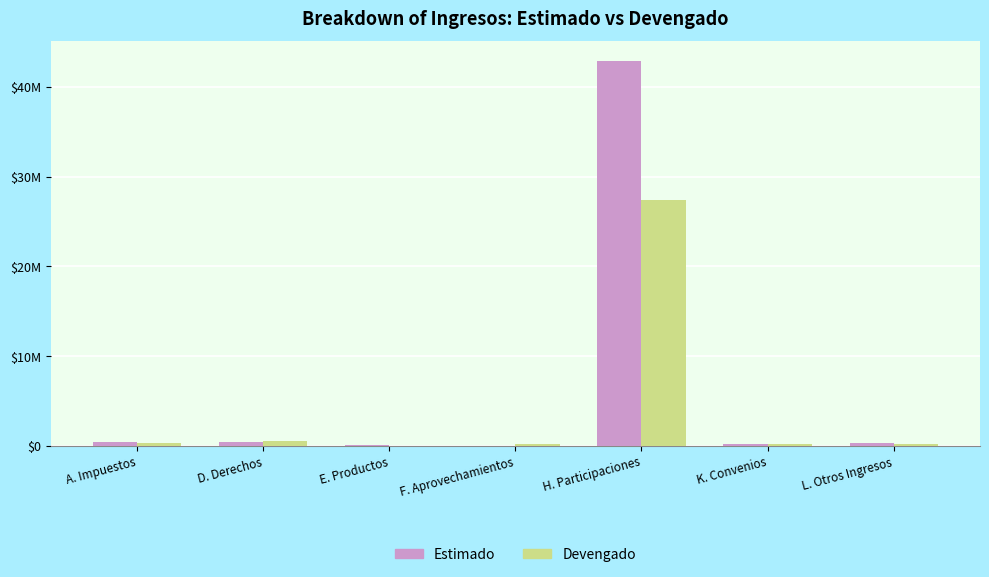

What is the label of the 3rd bar from the right?

H. Participaciones